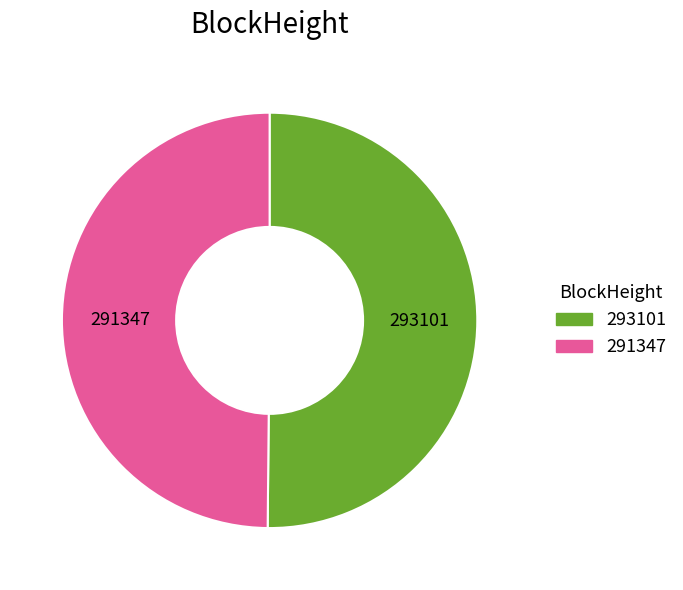

Is it true that 291347 is 38% of the pie?

False